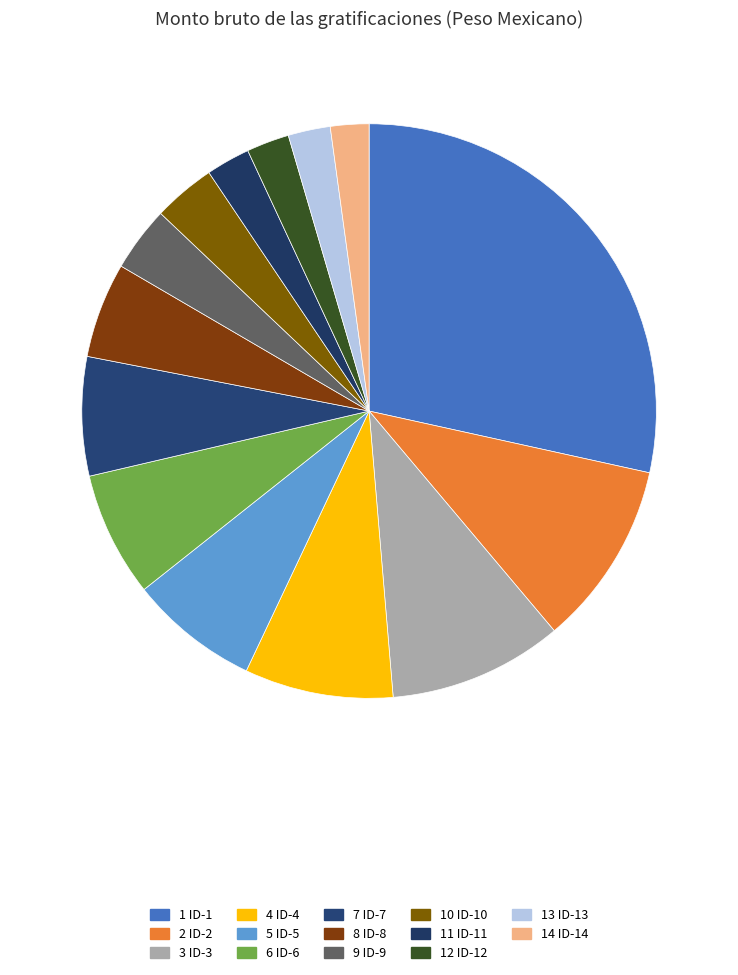

To the nearest percent, what is the average slice percentage?

7%